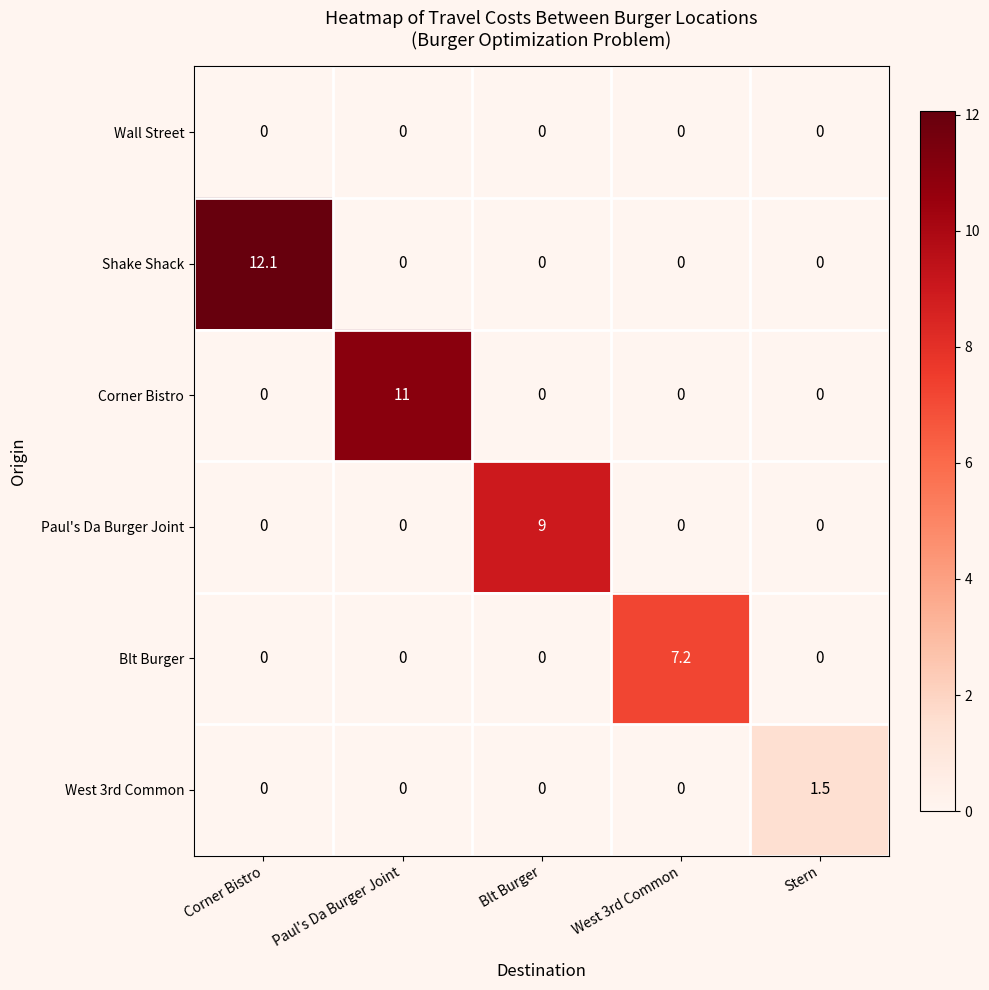

The West 3rd Common series shows 0.9 at West 3rd Common. True or false?

False